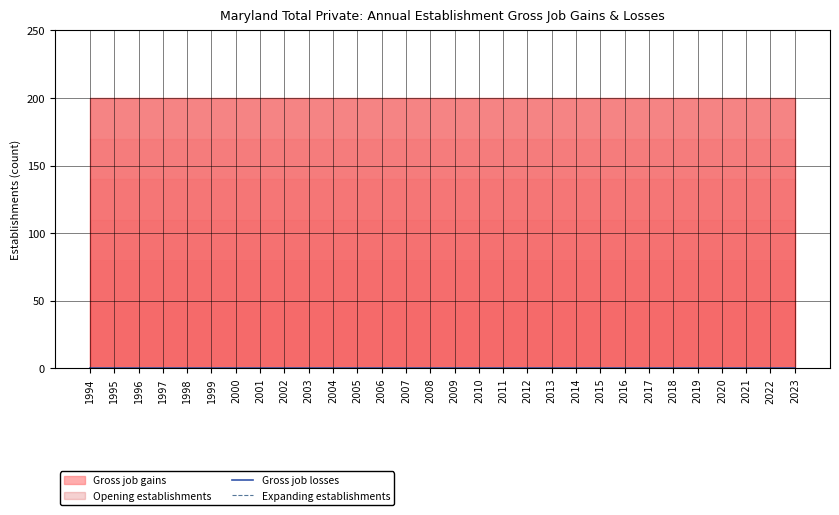

The value of Opening establishments at 2023 is 200. True or false?

True